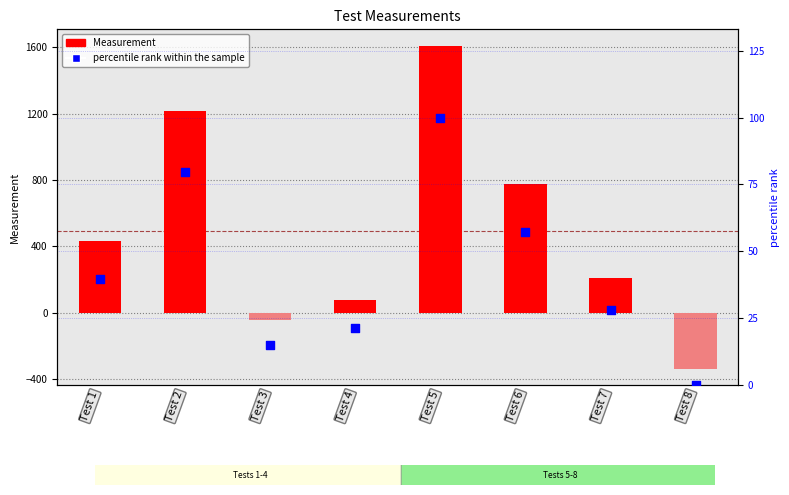

Which series has the widest spread of Y values?

Measurement